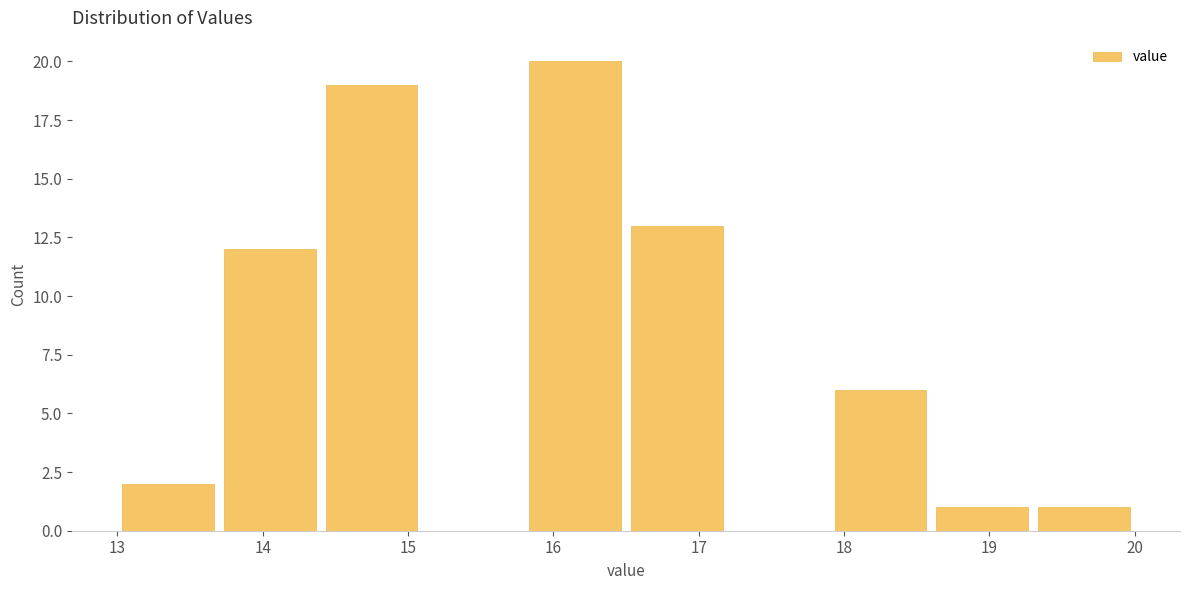

Which range on the x-axis has the tallest bar?

15.8 to 16.5